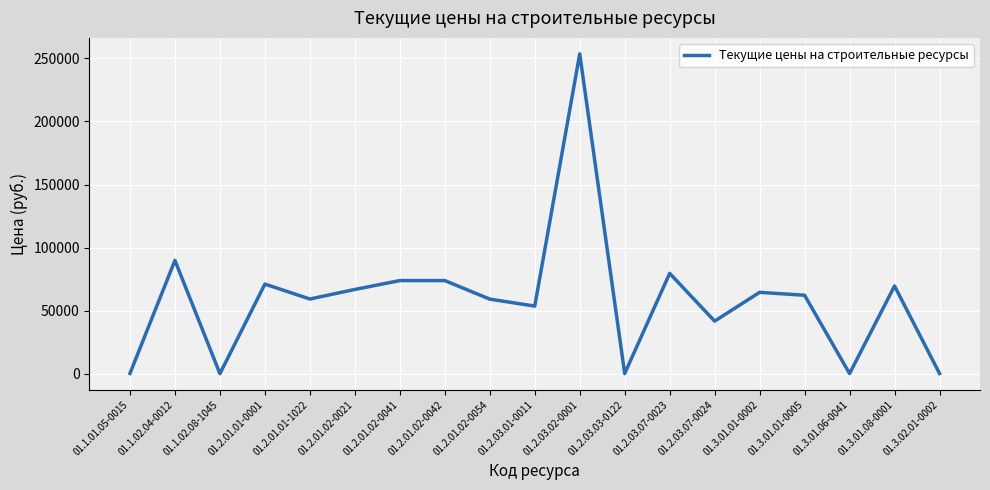

True or false: there are more than 2 points higher than both neighbors.

True